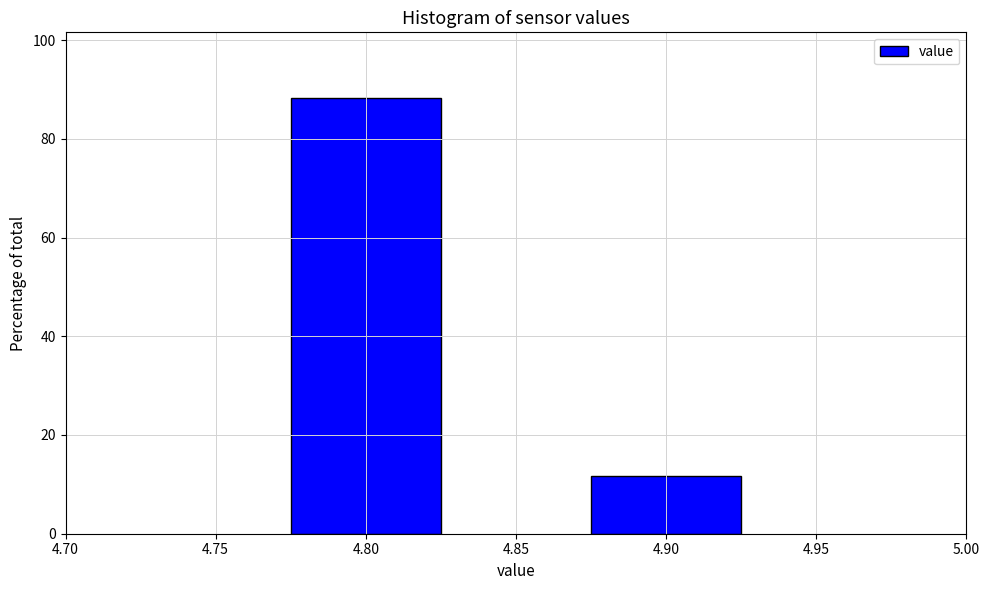

Reading right to left, transcribe all the data shown in this chart.

4.90=11.7	4.80=88.3